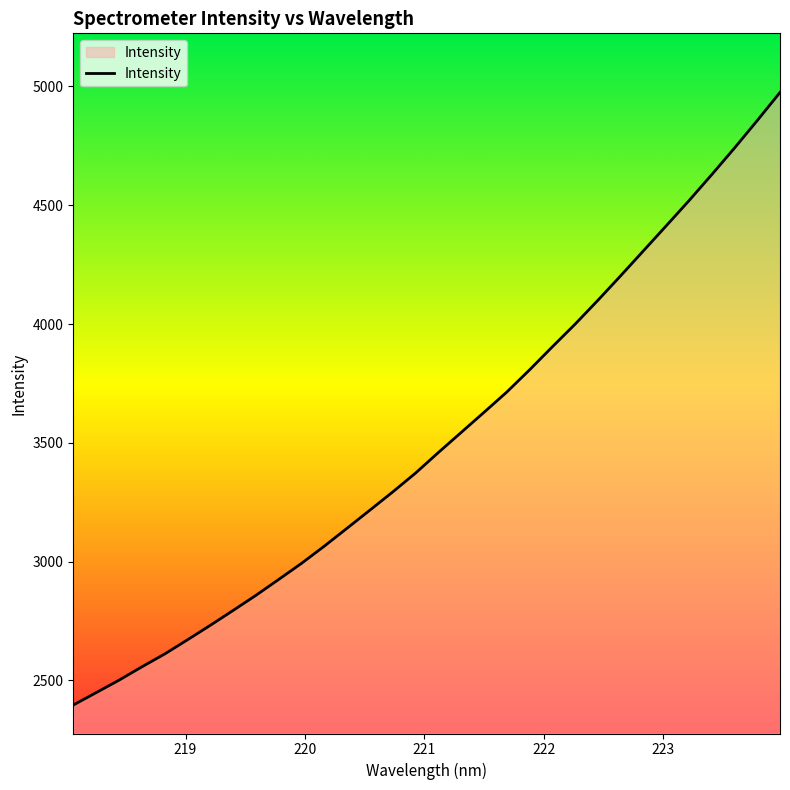

What is the minimum value shown in the chart?

2396.7